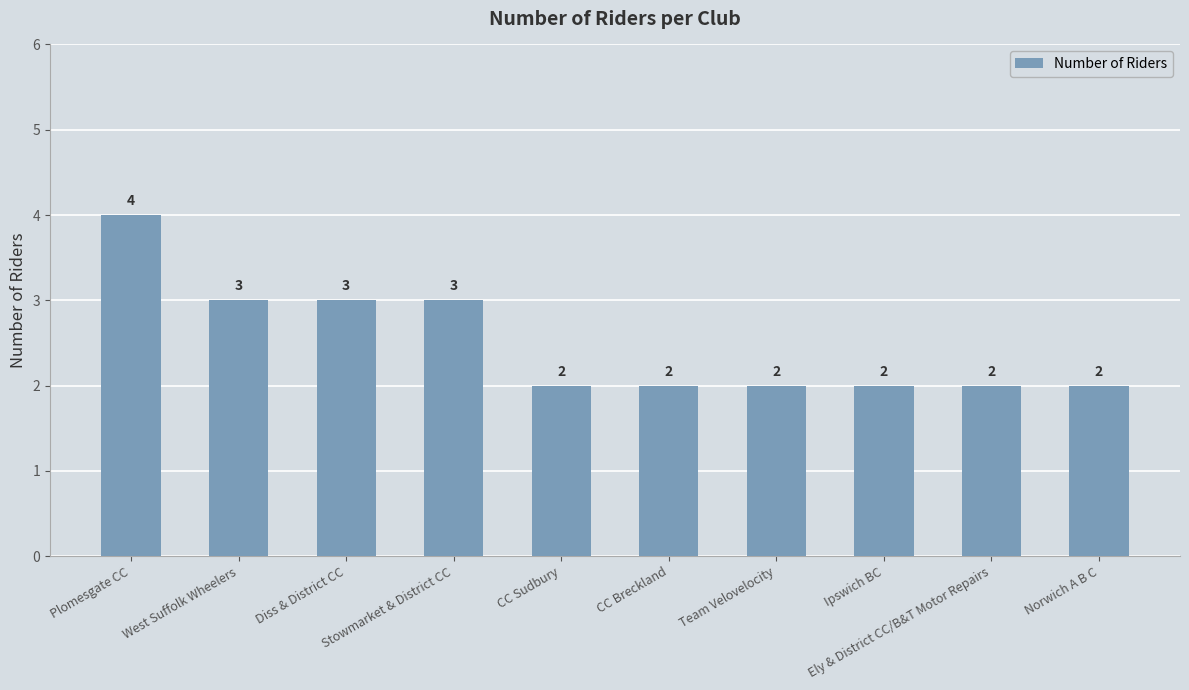

At which category does the chart reach its peak across all series?

Plomesgate CC